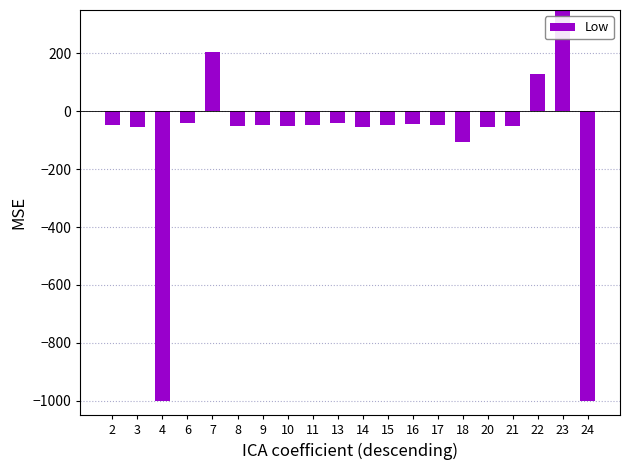

Is it true that the value at 2 is -66.9?

False